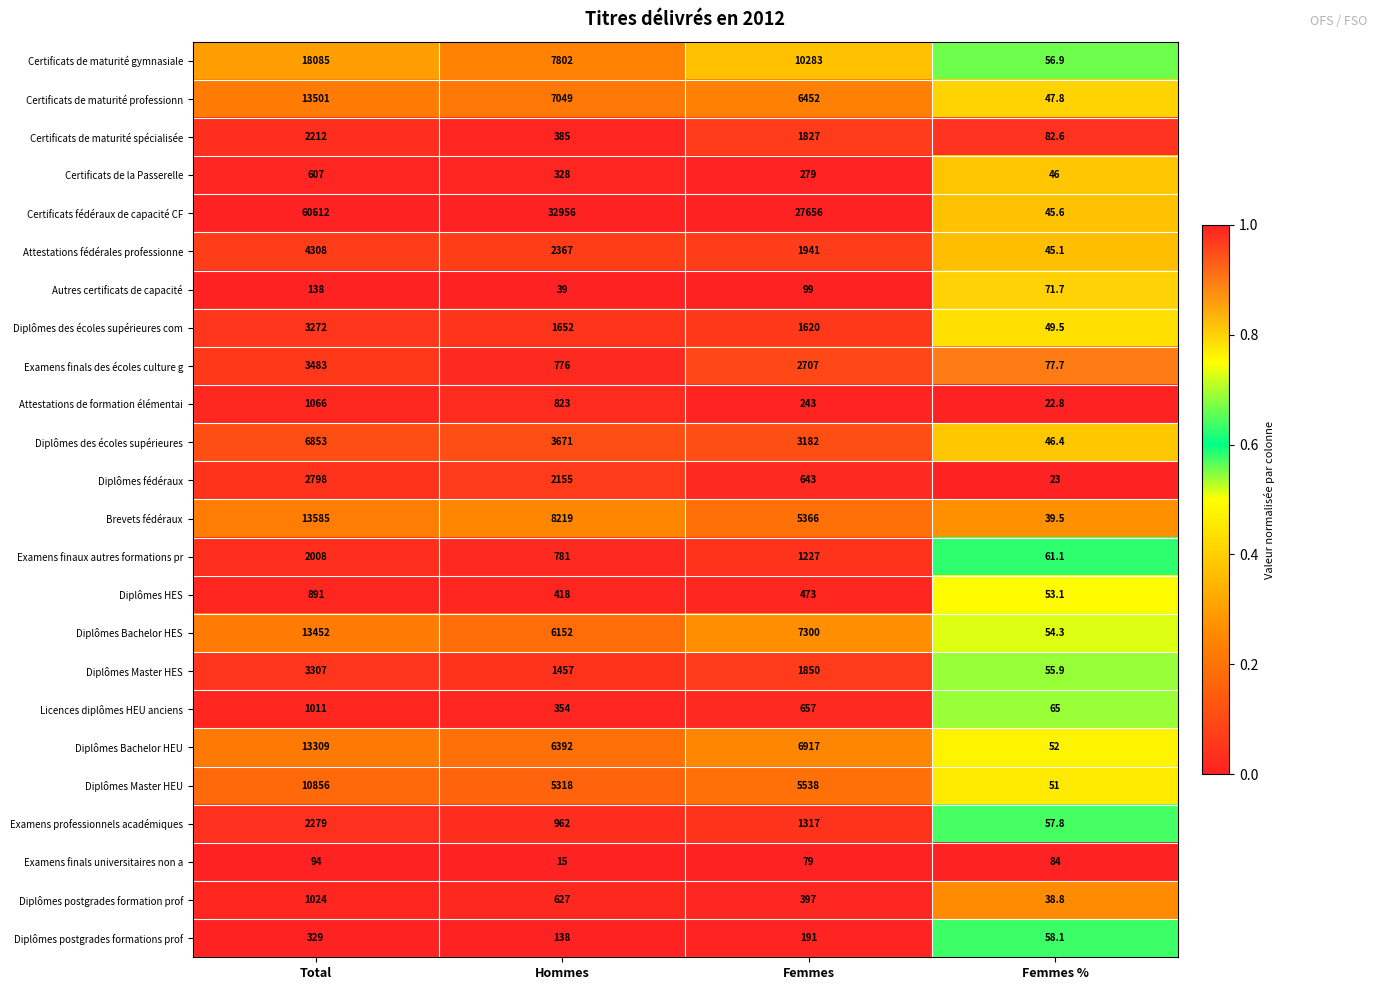

At Total, list the series in order from smallest to largest.

Examens finals universitaires non a, Autres certificats de capacité, Diplômes postgrades formations prof, Certificats de la Passerelle, Diplômes HES, Licences diplômes HEU anciens, Diplômes postgrades formation prof, Attestations de formation élémentai, Examens finaux autres formations pr, Certificats de maturité spécialisée, Examens professionnels académiques, Diplômes fédéraux, Diplômes des écoles supérieures com, Diplômes Master HES, Examens finals des écoles culture g, Attestations fédérales professionne, Diplômes des écoles supérieures, Diplômes Master HEU, Diplômes Bachelor HEU, Diplômes Bachelor HES, Certificats de maturité professionn, Brevets fédéraux, Certificats de maturité gymnasiale, Certificats fédéraux de capacité CF